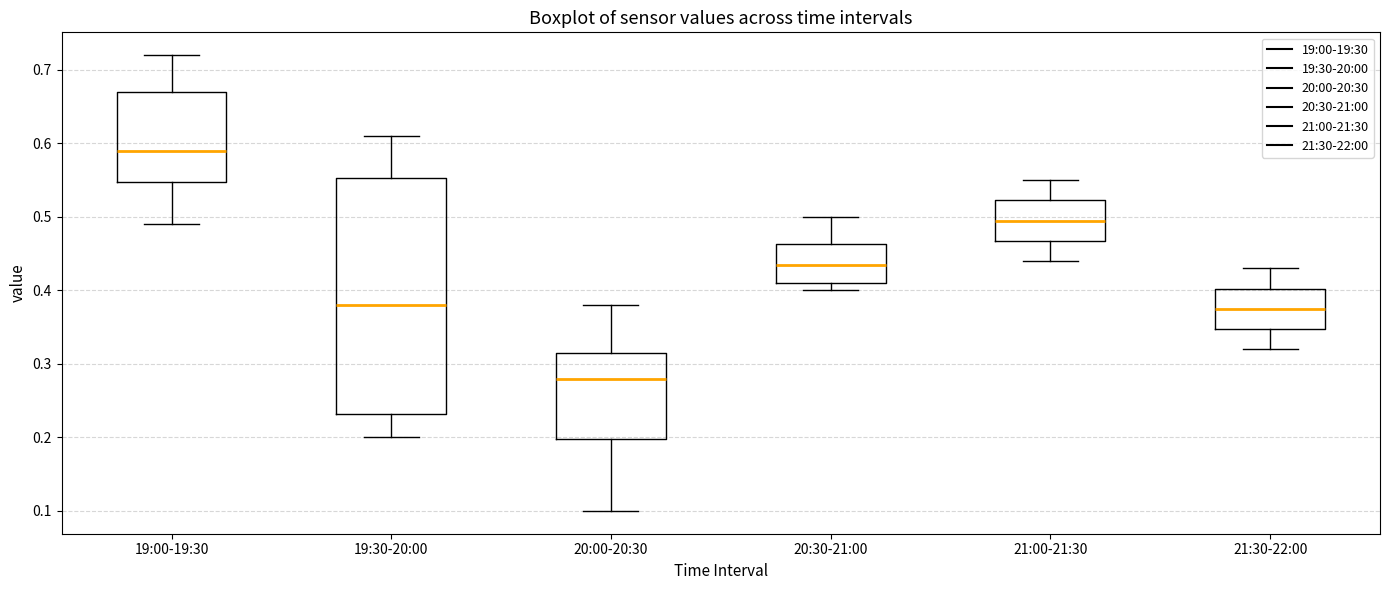

Where does the upper whisker of the box for 21:30-22:00 end on the y-axis? The values are not printed on the chart, so give them approximately, as read against the axis.

0.43